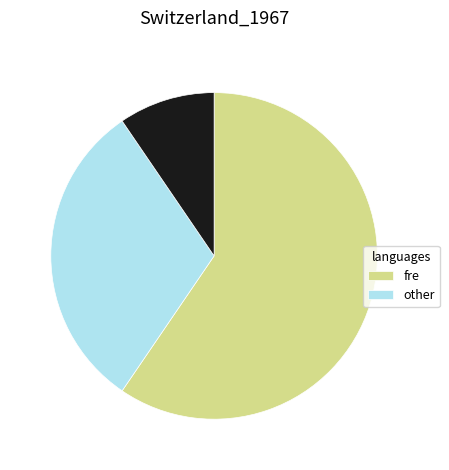

Is there any slice that represents more than half of the pie?

Yes